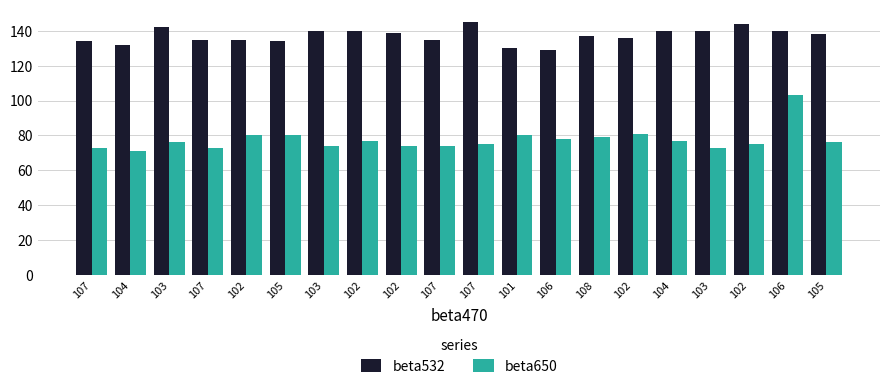

What is the difference between the maximum and second lowest values in the beta650 series?

30